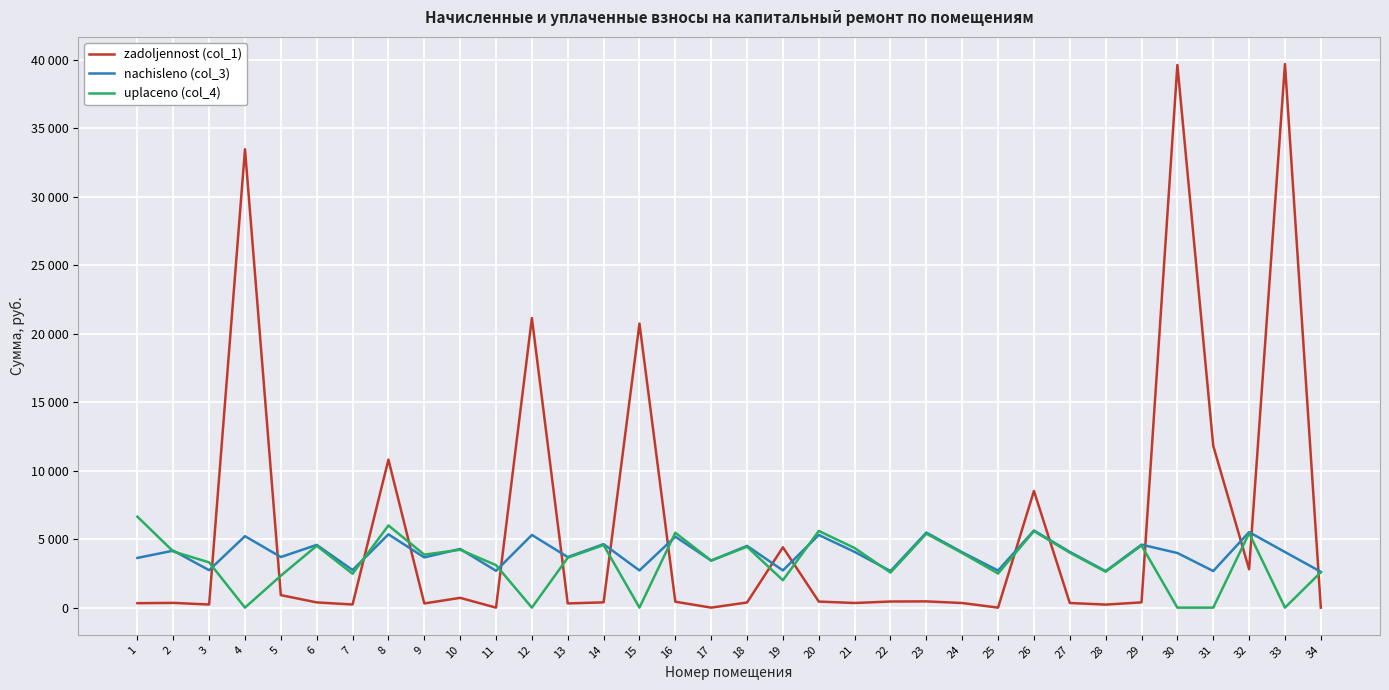

Reading left to right, list all the values displayed in this chart.

zadoljennost (col_1): 324.9	346.6	227.8	33467.6	913.2	381.7	228.6	10804.5	306.0	714.1	0.0	21144.6	307.8	386.2	20740.4	431.8	0.0	375.7	4405.1	442.2	339.1	446.5	456.4	336.9	0.0	8519.8	339.1	221.9	383.2	39623.6	11815.6	2797.5	39686.9	0.0
nachisleno (col_3): 3630.5	4159.3	2734.1	5217.0	3693.1	4580.6	2743.0	5351.5	3666.2	4284.8	2689.2	5306.6	3693.1	4634.4	2716.1	5181.2	3434.8	4508.9	2716.1	5306.6	4069.7	2671.3	5477.0	4042.8	2707.1	5629.4	4069.7	2662.3	4598.5	3989.0	2671.3	5512.9	4060.7	2617.4
uplaceno (col_4): 6641.3	4100.9	3302.3	0.0	2330.9	4516.2	2475.8	6000.0	3868.7	4224.6	3105.0	0.0	3641.2	4569.3	0.0	5467.4	3434.8	4444.8	2000.0	5599.7	4351.6	2558.7	5400.1	3986.0	2492.2	5587.2	4012.5	2624.9	4533.9	0.0	0.0	5435.4	0.0	2580.7